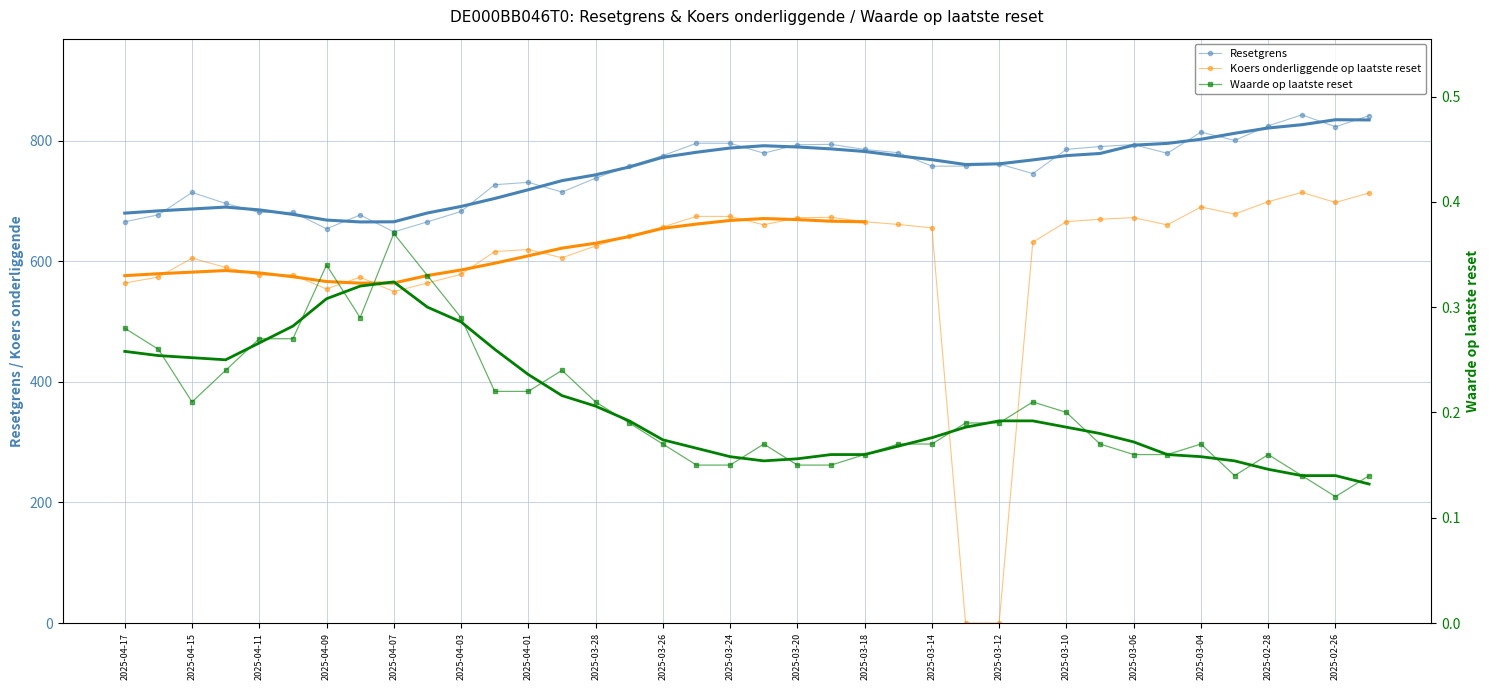

How many times do Resetgrens (smooth) and Resetgrens cross each other?

19